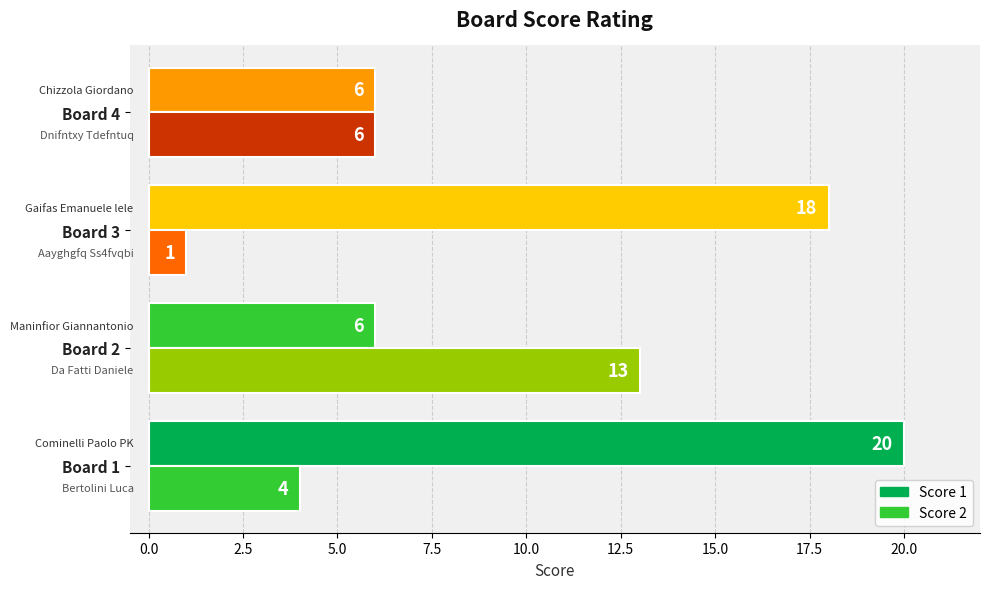

What is the highest value of the Score 2 series?

13